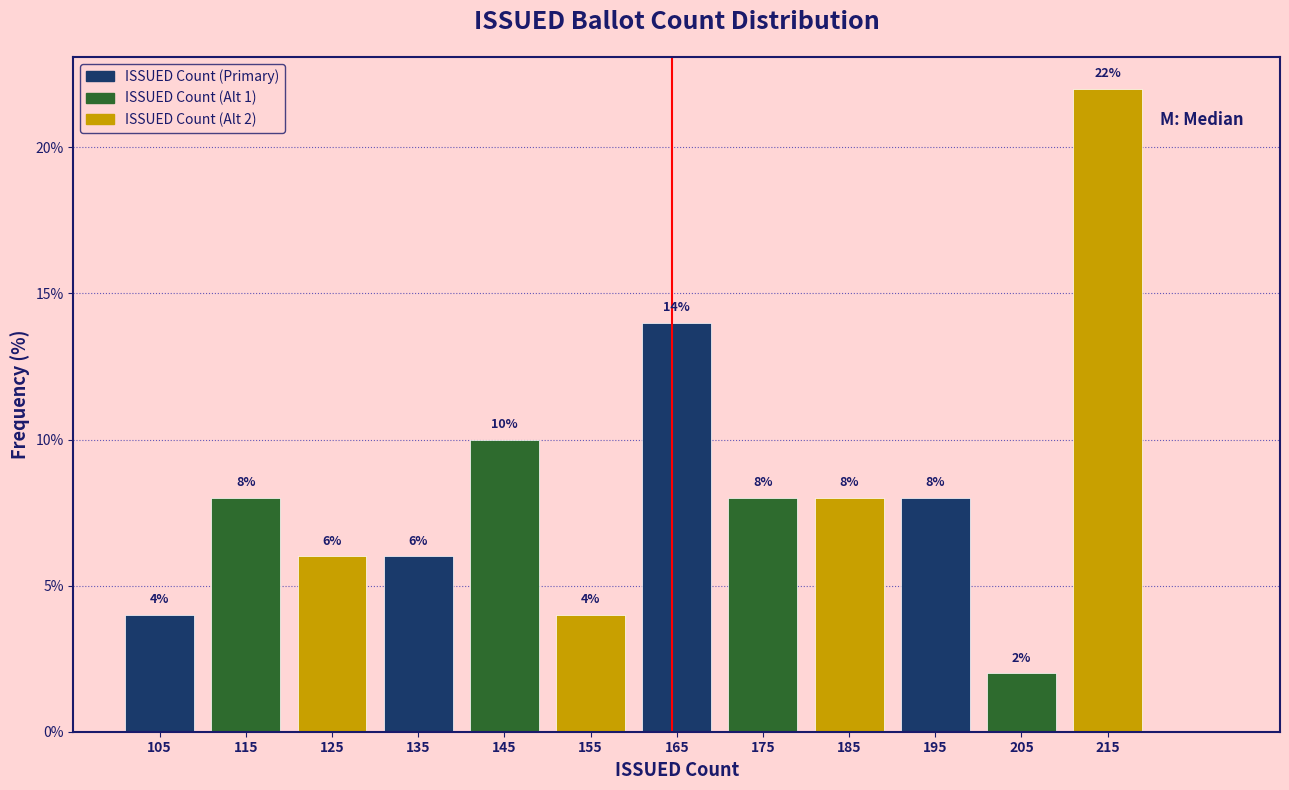

Which range on the x-axis has the tallest bar?

210 to 220